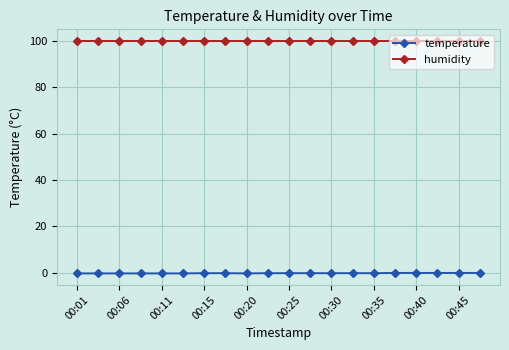

At how many categories does at least one series exceed 46?

20